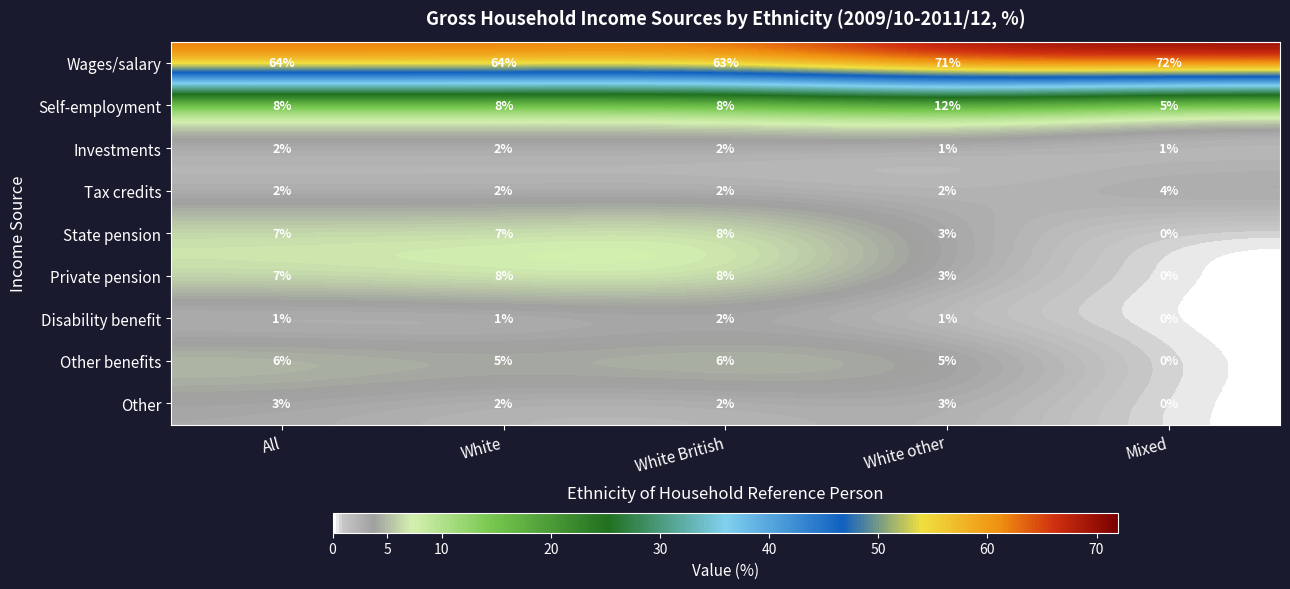

True or false: Investments has a value of 1 at Mixed.

True